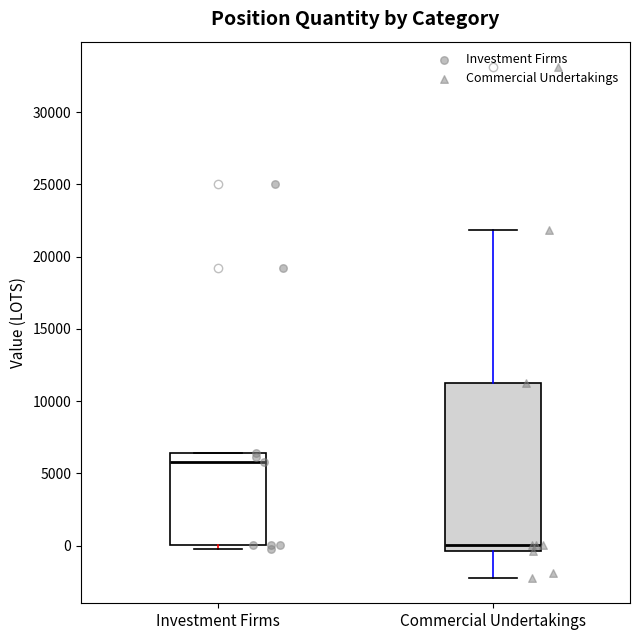

Reading left to right, read every box against the y-axis: the position of its median line, the range the box covers, and the ends of its whiskers. The values are not printed on the chart, so give them approximately, as read against the axis.

Investment Firms: median 6000, box 0 to 6500, whiskers -500 to 6500
Commercial Undertakings: median 0, box -500 to 11500, whiskers -2000 to 22000